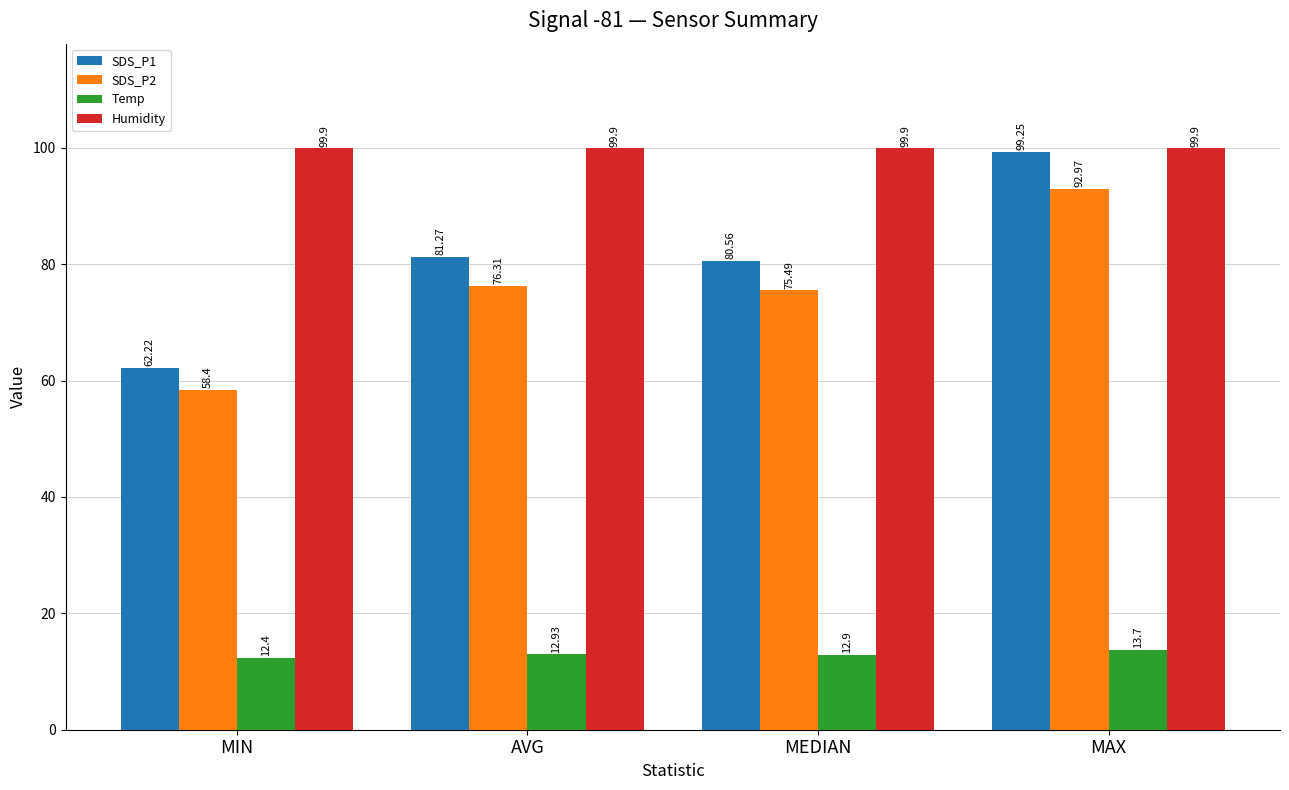

Which series has the largest range (max minus min)?

SDS_P1